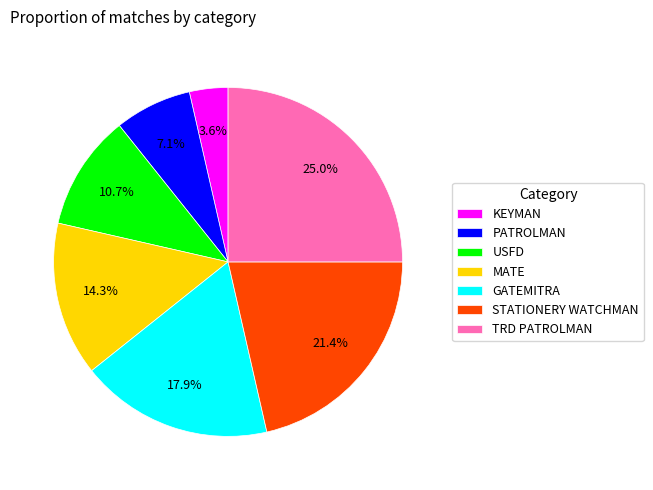

Rank the categories by value from lowest to highest.

KEYMAN, PATROLMAN, USFD, MATE, GATEMITRA, STATIONERY WATCHMAN, TRD PATROLMAN